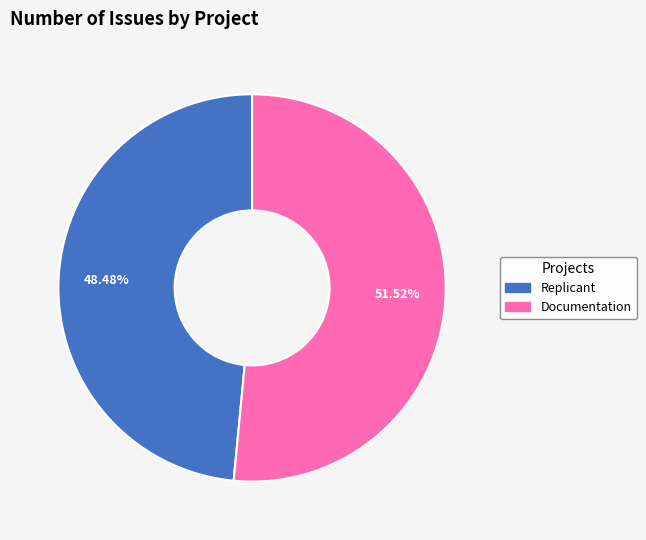

What percentage do Documentation and Replicant together represent?

100.0%